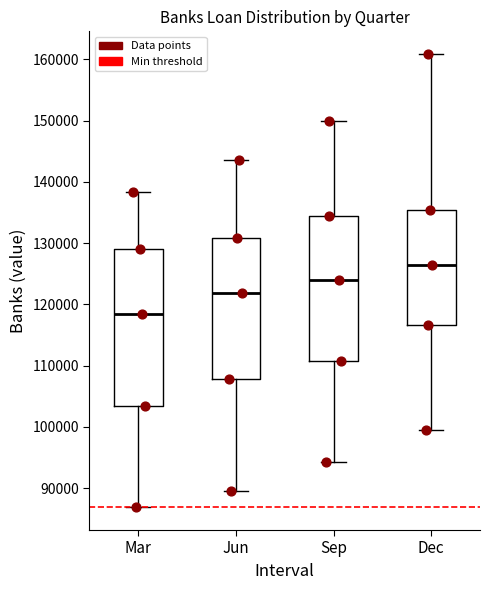

Which box is the tallest, from its lower edge to its upper edge?

Mar